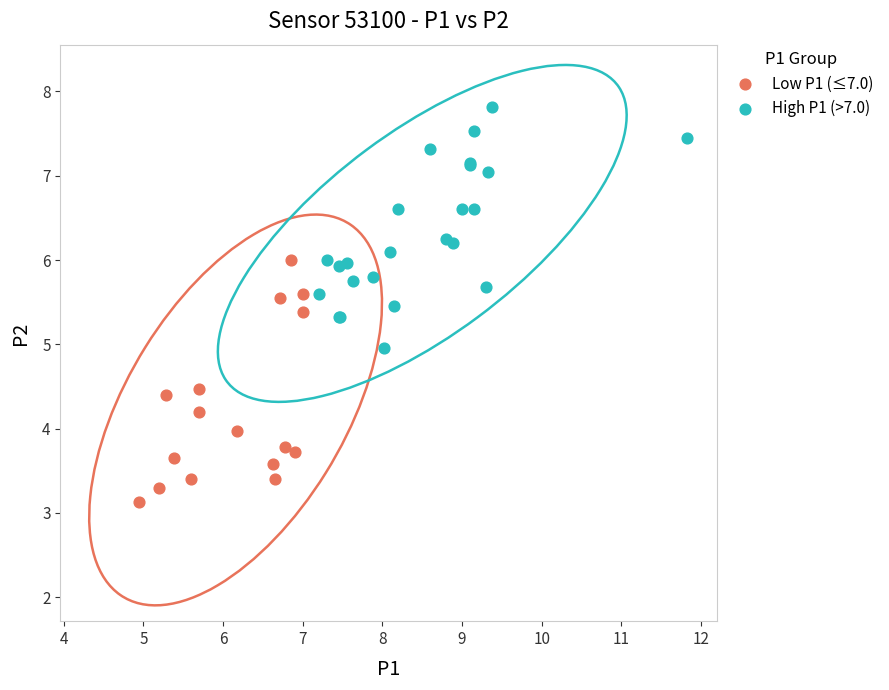

Which series reaches the maximum Y coordinate?

High P1 (>7.0)